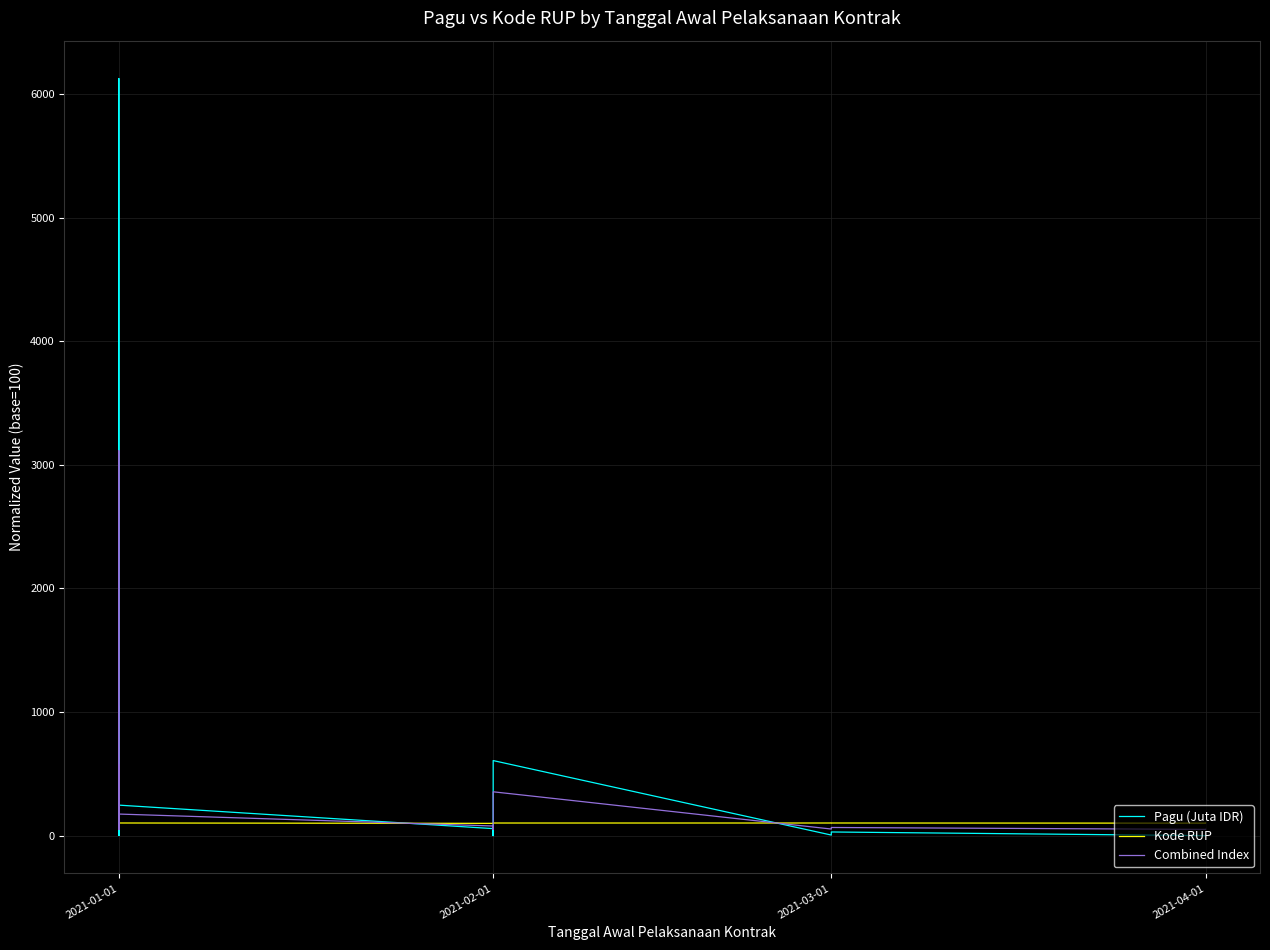

What is the difference between the highest and lowest values at 5?

71.5